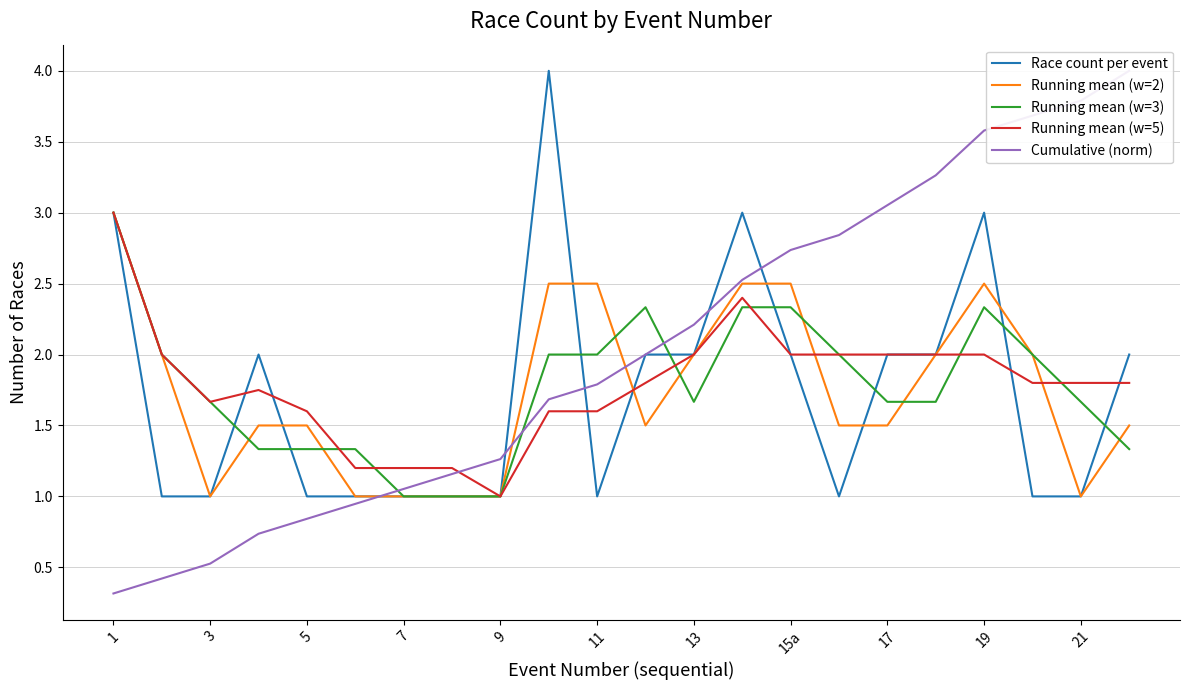

The value of Race count per event at 15a is 2.0. True or false?

True